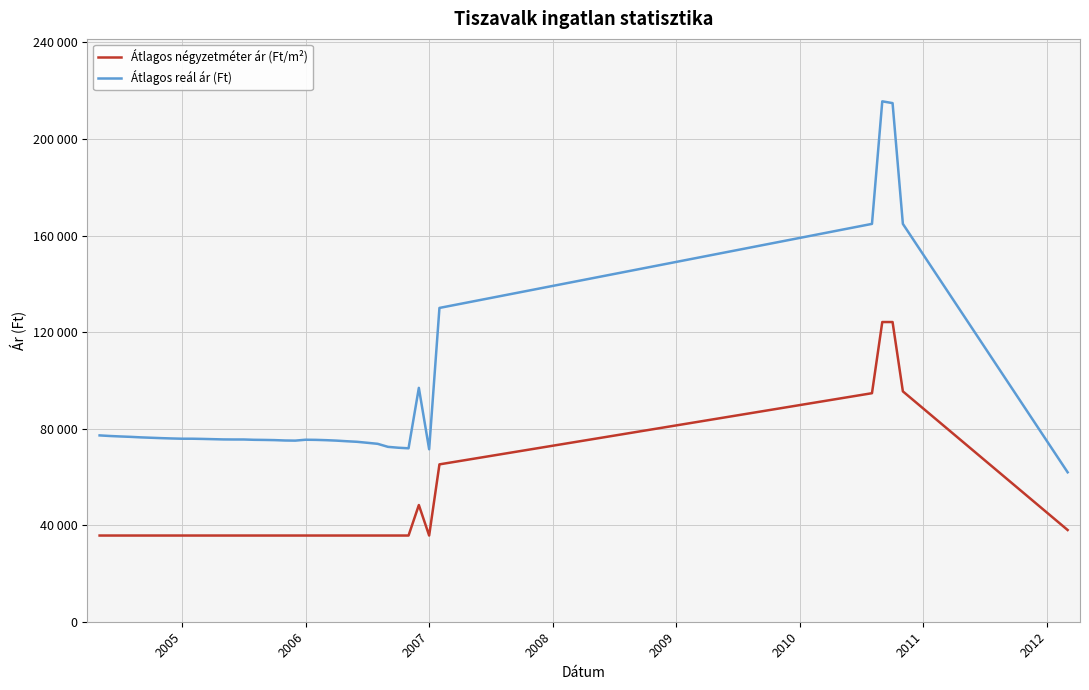

What is the average value of the Átlagos négyzetméter ár (Ft/m²) series?

44432